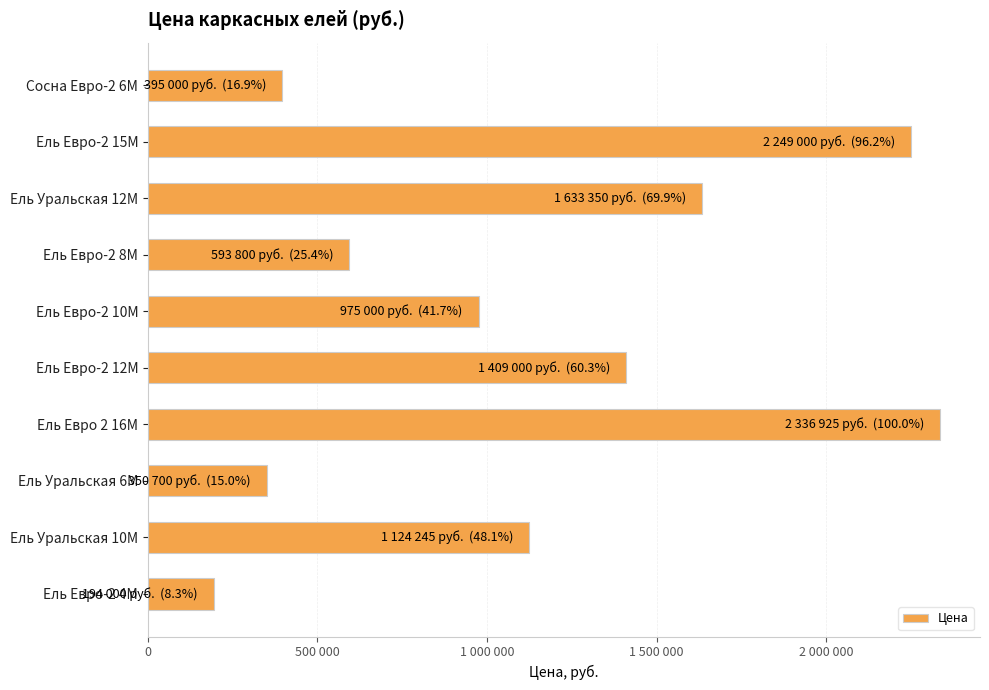

What is the average value?

1126102